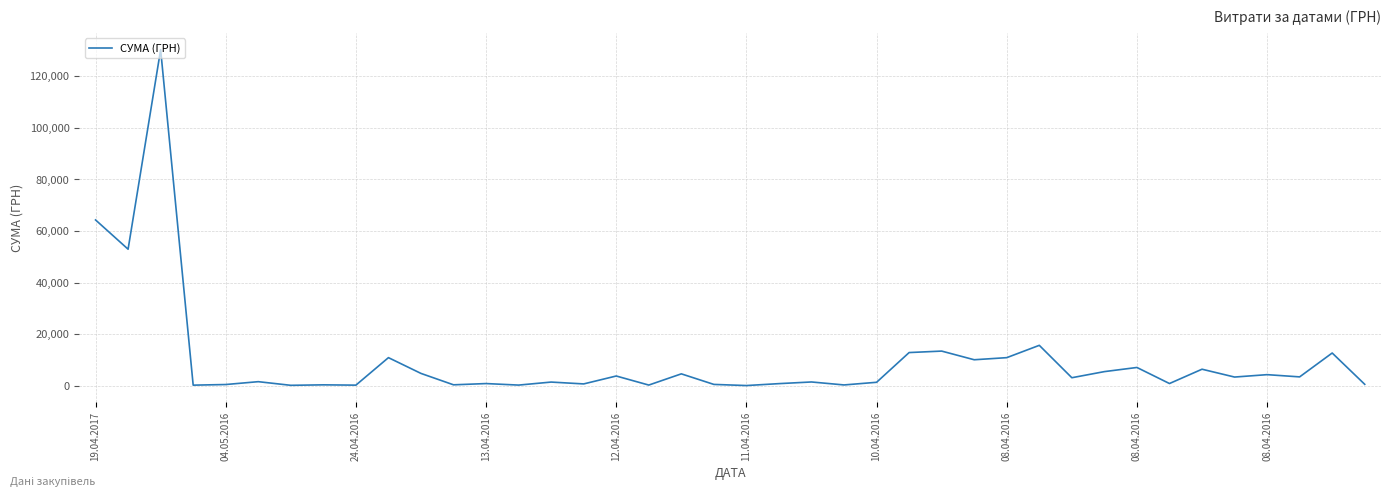

Is this an area chart (filled region under the line)?

No